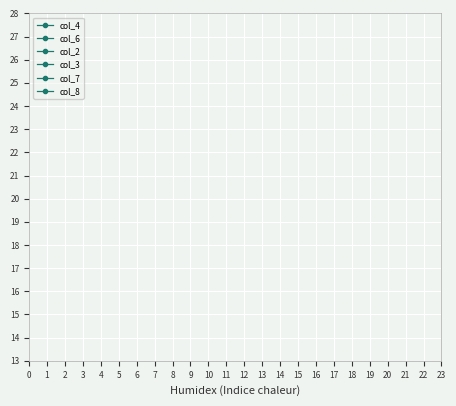

How many lines are shown in the chart?

6